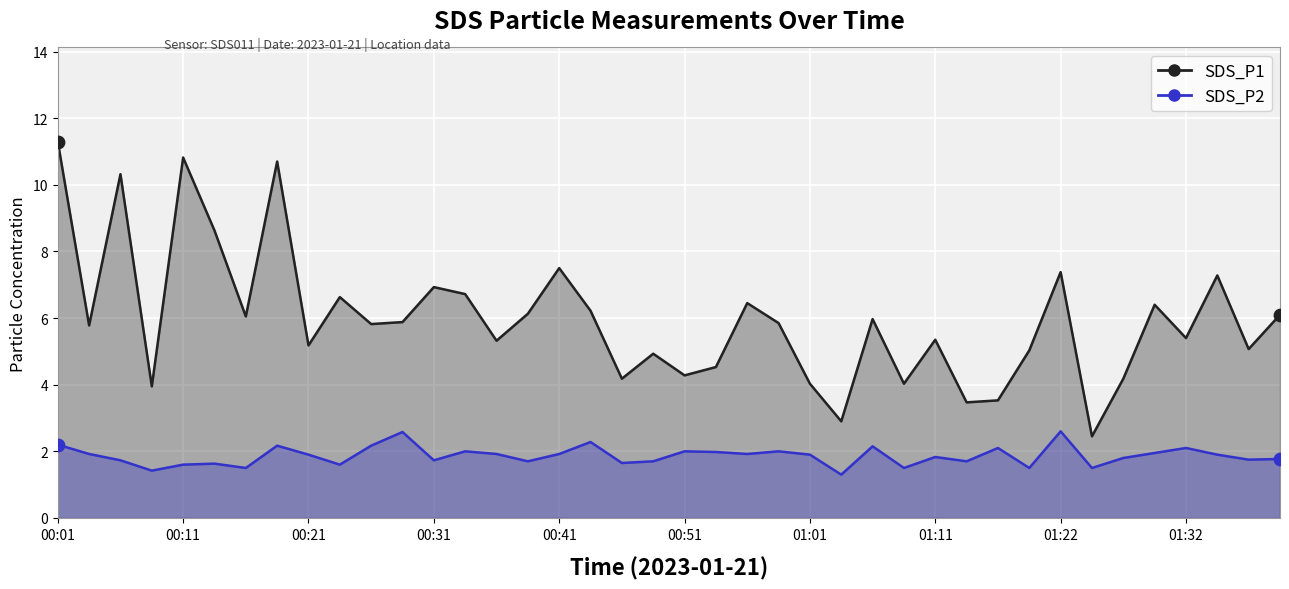

Is the value of SDS_P1 at 00:33 greater than the value of SDS_P2 at 00:01?

Yes